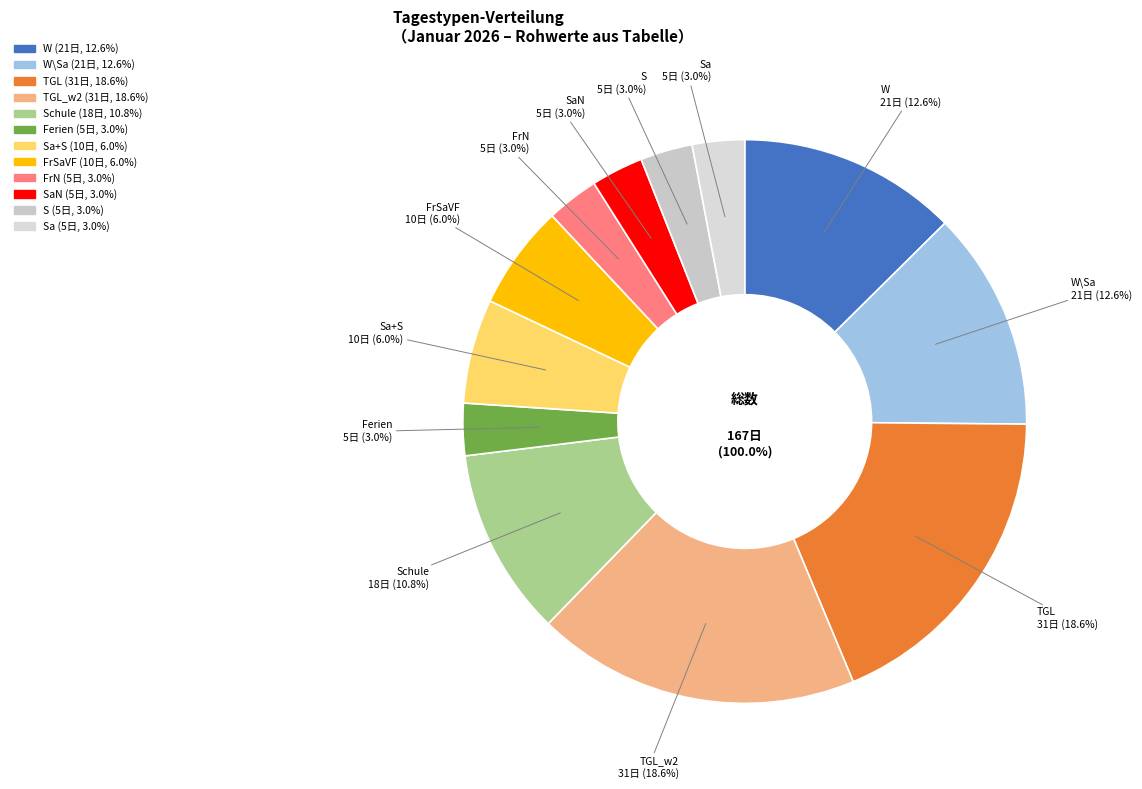

How many slices are in this pie chart?

12